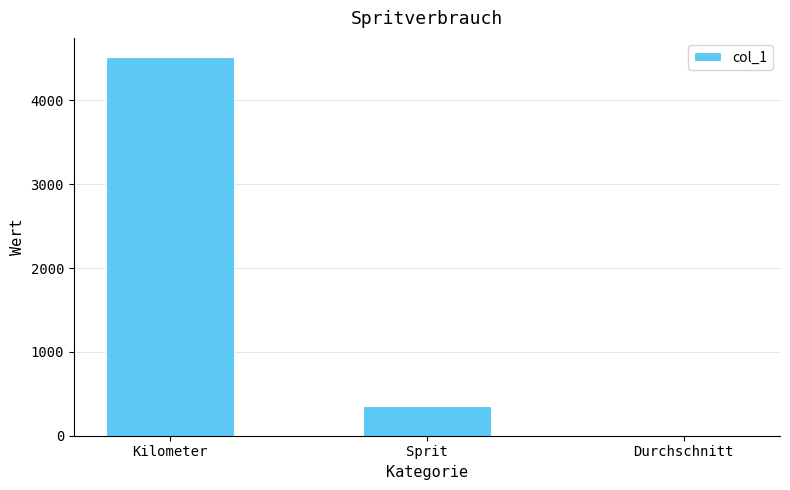

What is the average value?

1628.0